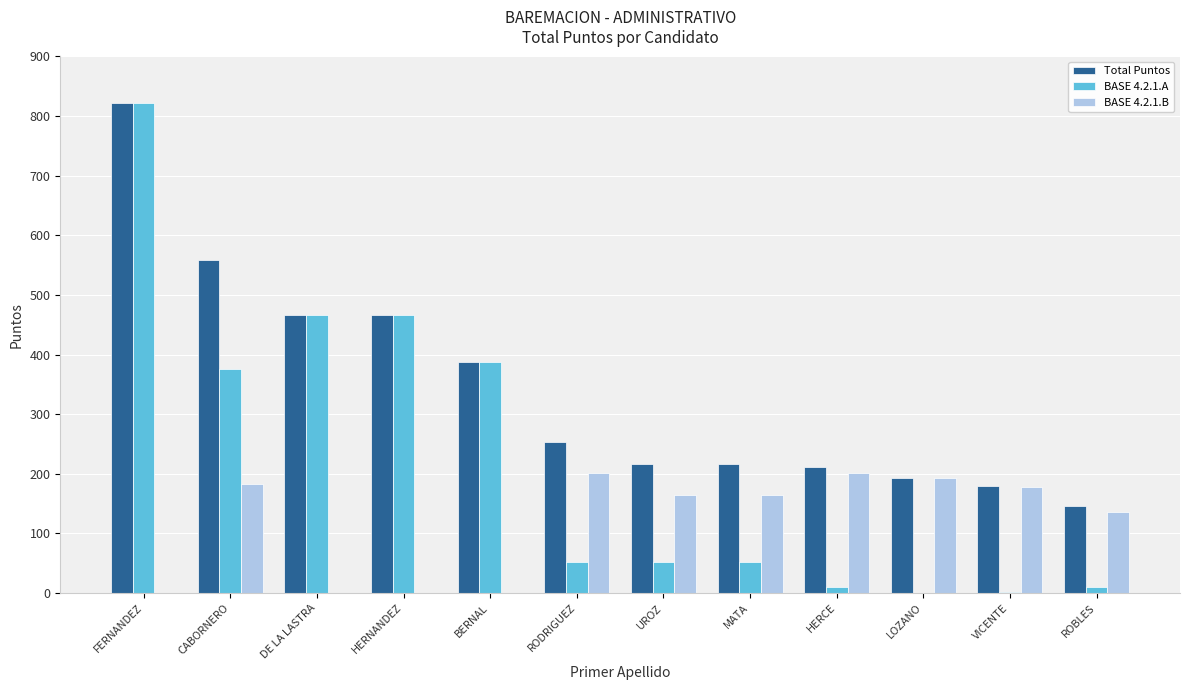

What is the highest value of the BASE 4.2.1.B series?

202